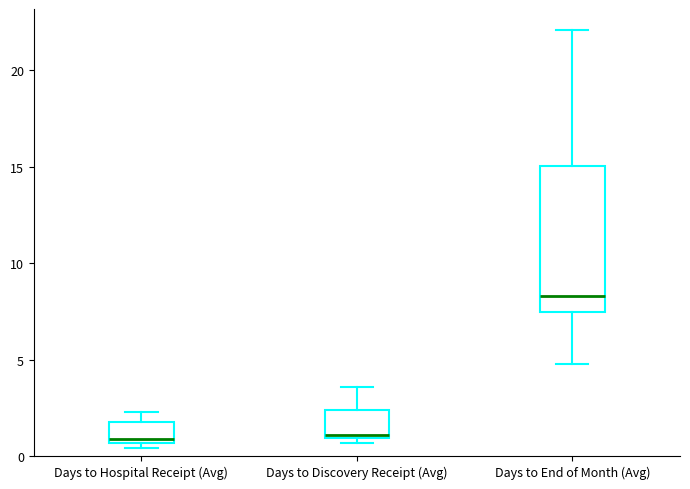

Reading left to right, transcribe this box plot: for each box, give where its median line is, the range the box spans, and where its two whiskers end, as read against the y-axis. The values are not printed on the chart, so give them approximately, as read against the axis.

Days to Hospital Receipt (Avg): median 1.0, box 0.5 to 2.0, whiskers 0.5 (just below the box's lower edge) to 2.5
Days to Discovery Receipt (Avg): median 1.0 (just above the box's lower edge), box 1.0 to 2.5, whiskers 0.5 to 3.5
Days to End of Month (Avg): median 8.5, box 7.5 to 15.0, whiskers 5.0 to 22.0